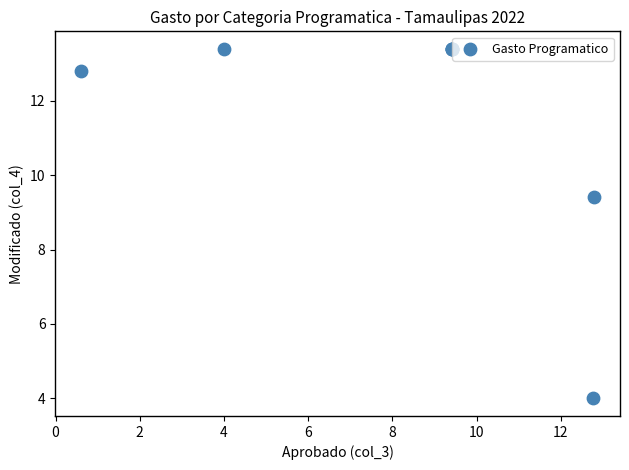

What Y value in the scatter plot is closest to 8?

9.4